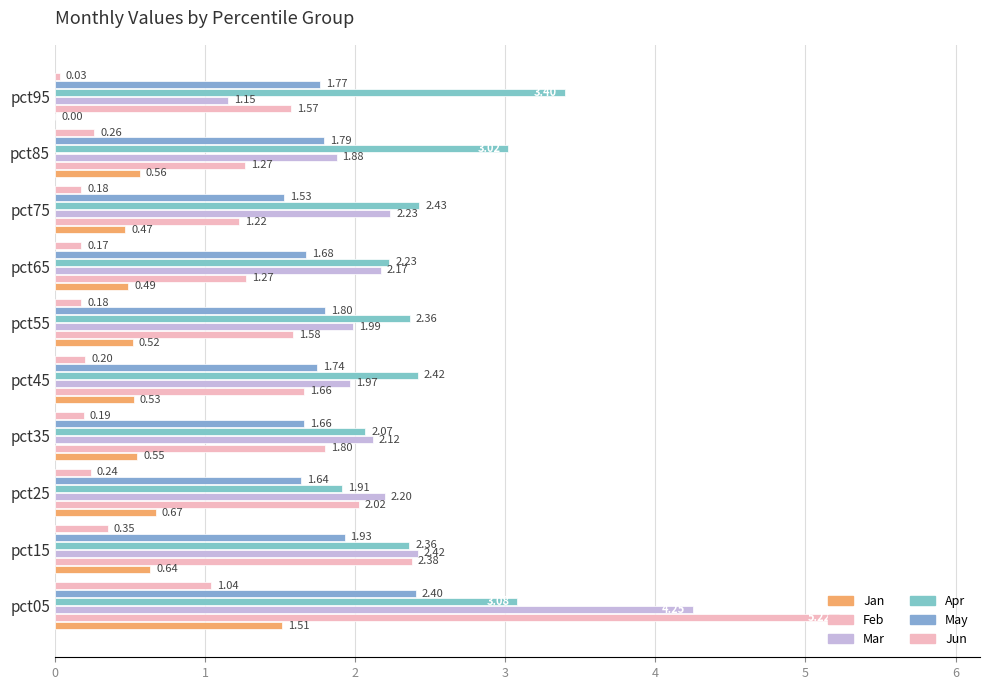

How many series are shown in this chart?

6